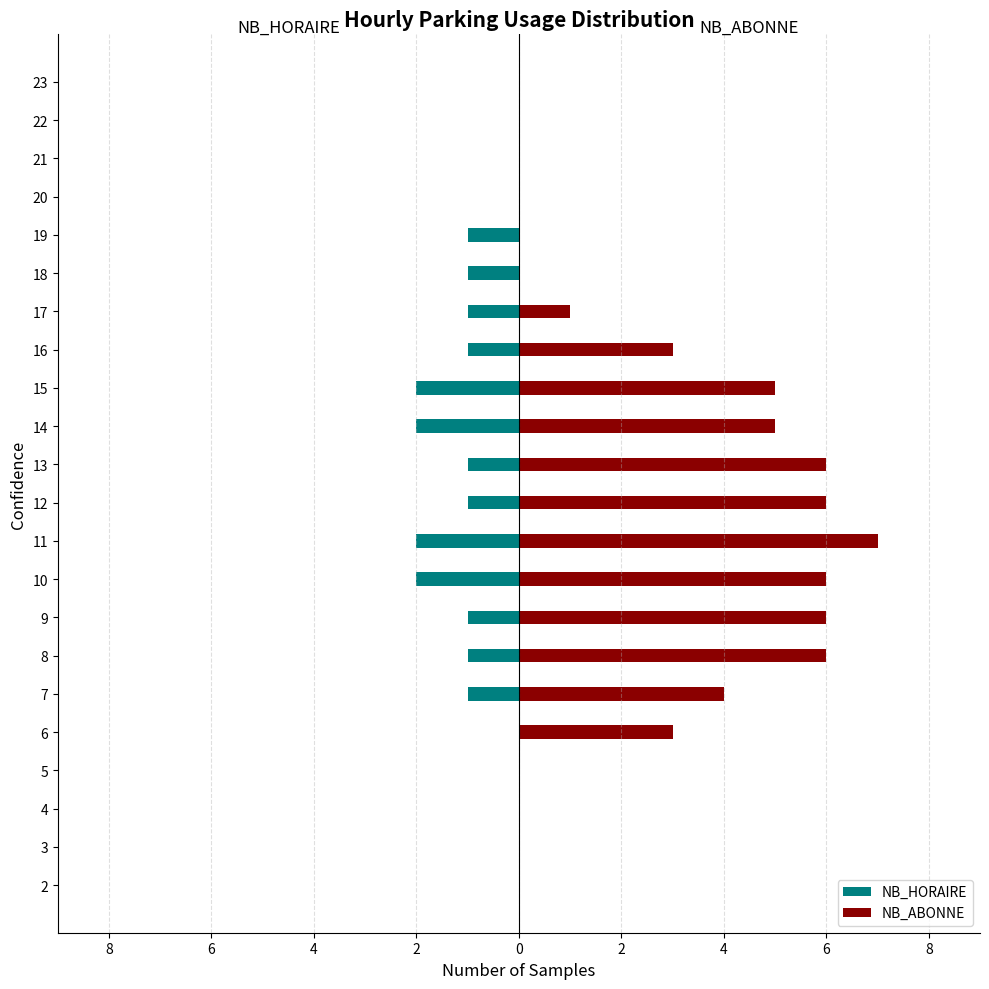

How many values in the NB_HORAIRE series are below -1?

4